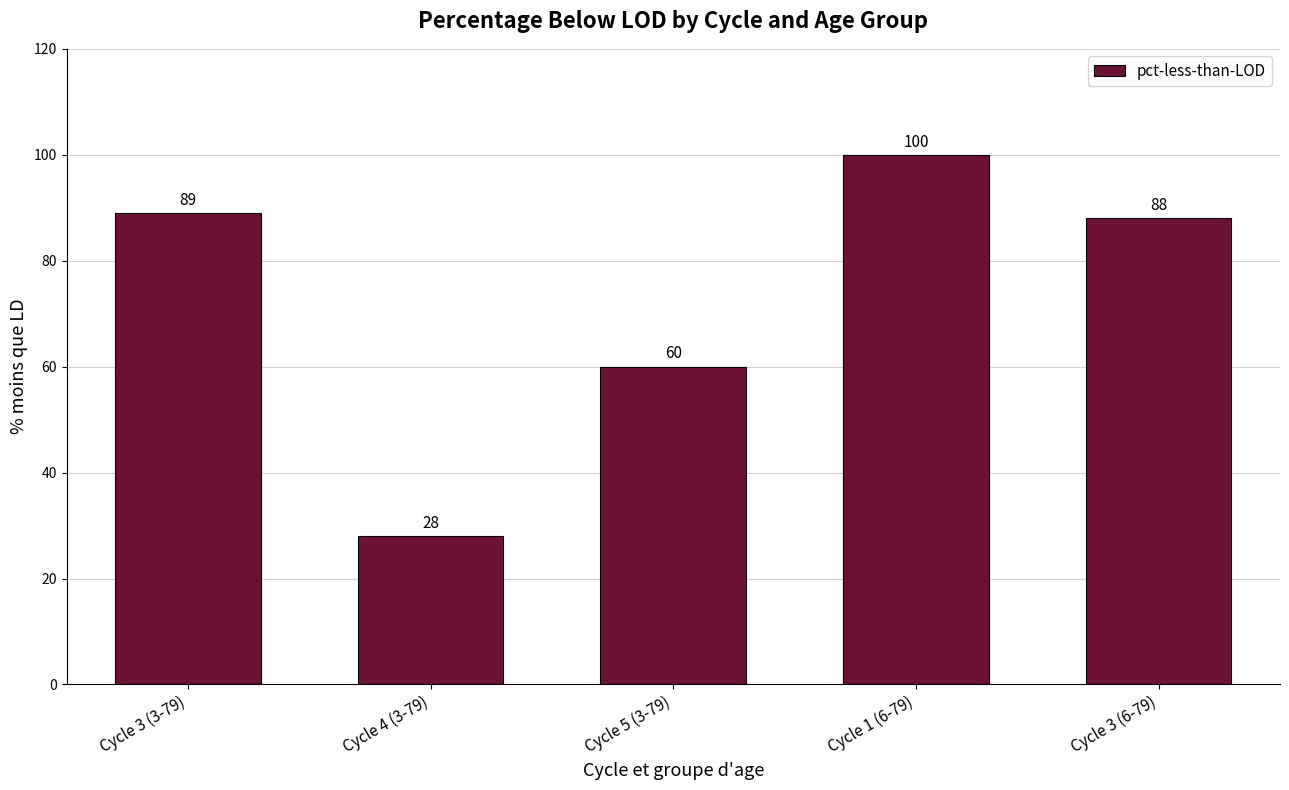

Reading right to left, what are all the values shown in this chart?

88	100	60	28	89